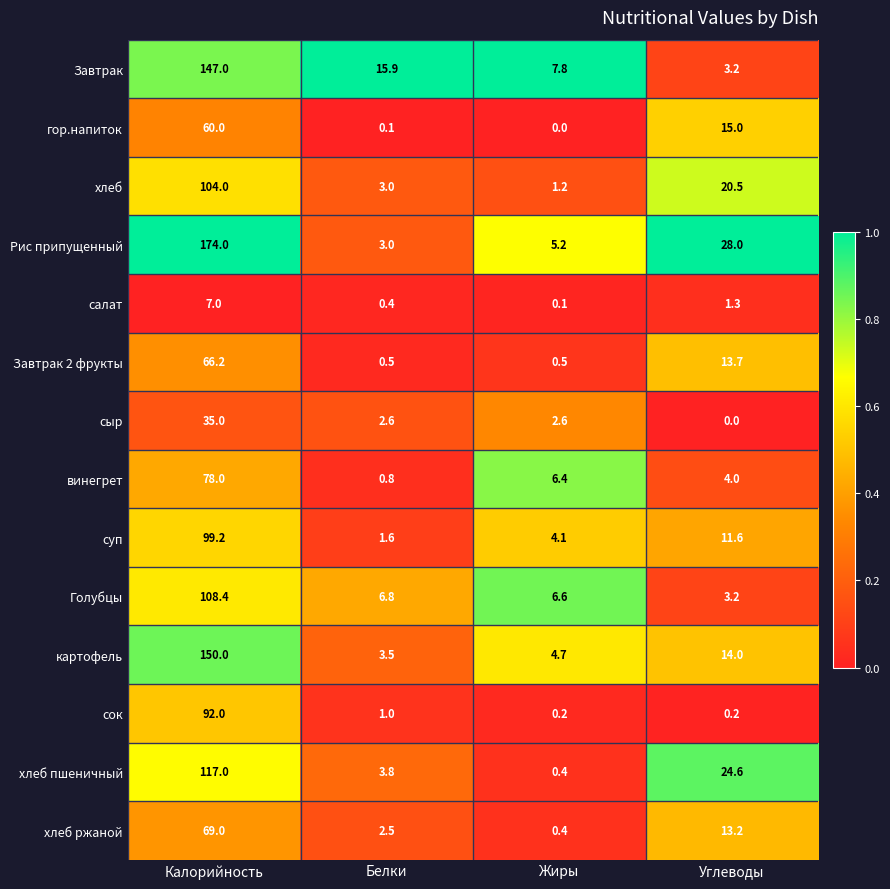

Which series has the widest spread of values?

Рис припущенный